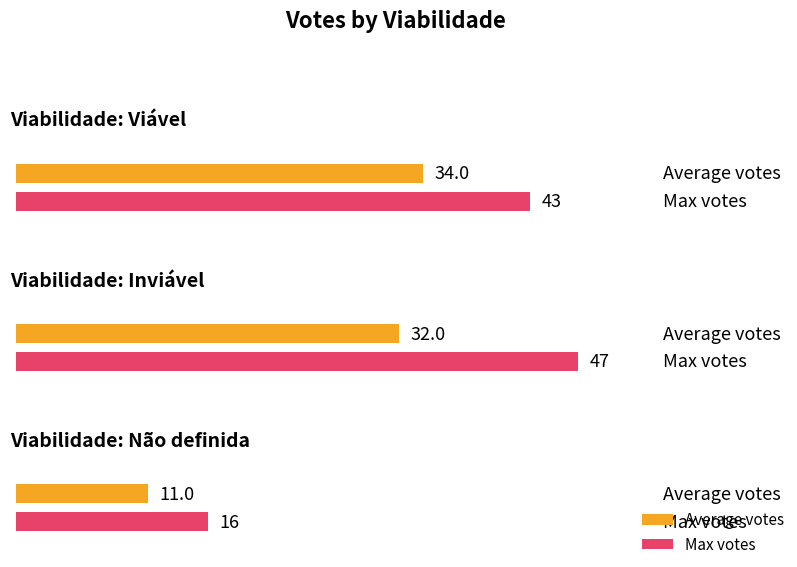

What is the label of the 5th bar from the right?

Viável